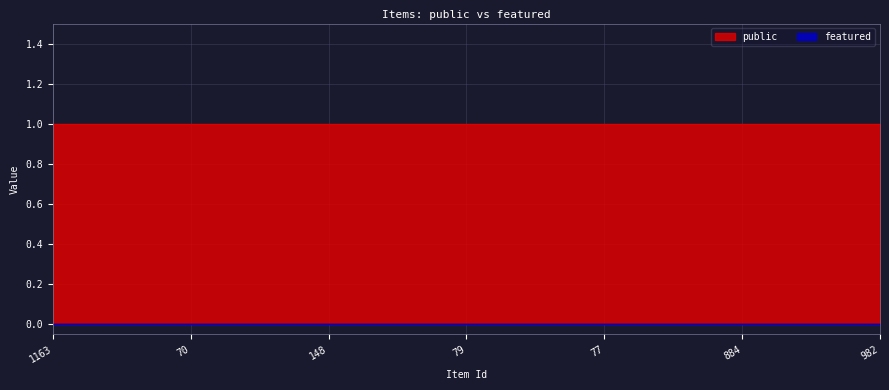

True or false: public has more than 0 interior local peaks.

False